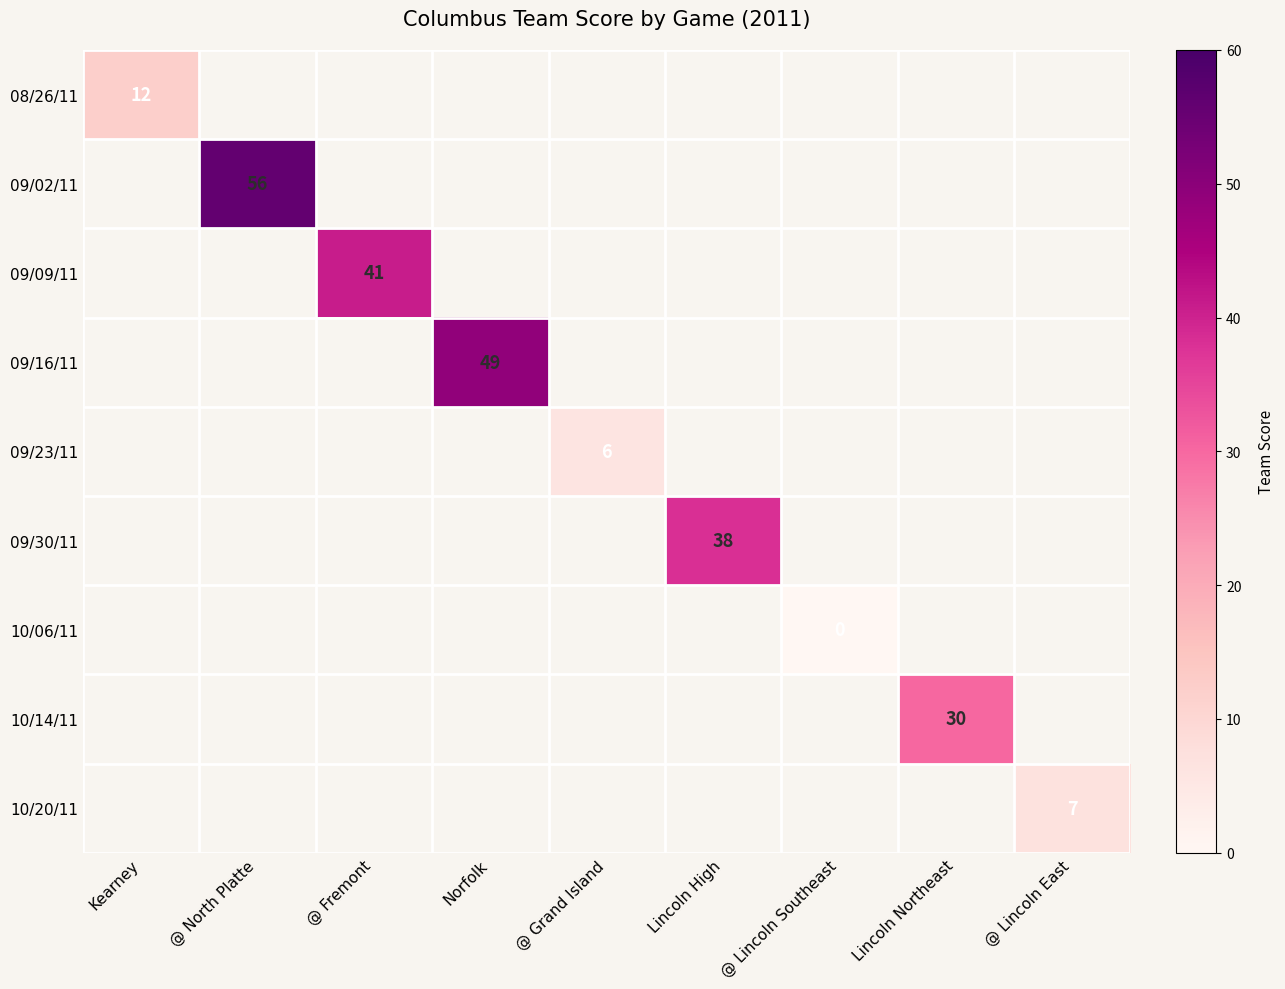

At how many categories does at least one series exceed 37?

4